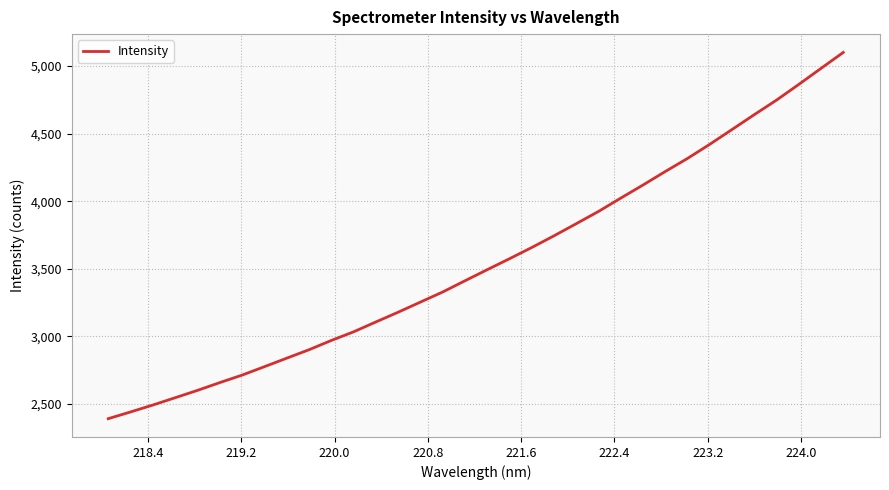

Reading left to right, what are all the values shown in this chart?

2391.9	2441.6	2492.7	2546.7	2601.0	2658.4	2713.8	2775.9	2838.8	2901.2	2969.8	3033.6	3106.6	3178.6	3253.5	3328.1	3411.0	3493.1	3574.1	3657.1	3743.6	3833.3	3924.0	4022.5	4119.5	4219.2	4316.0	4420.5	4529.8	4639.6	4747.2	4863.1	4981.7	5099.7